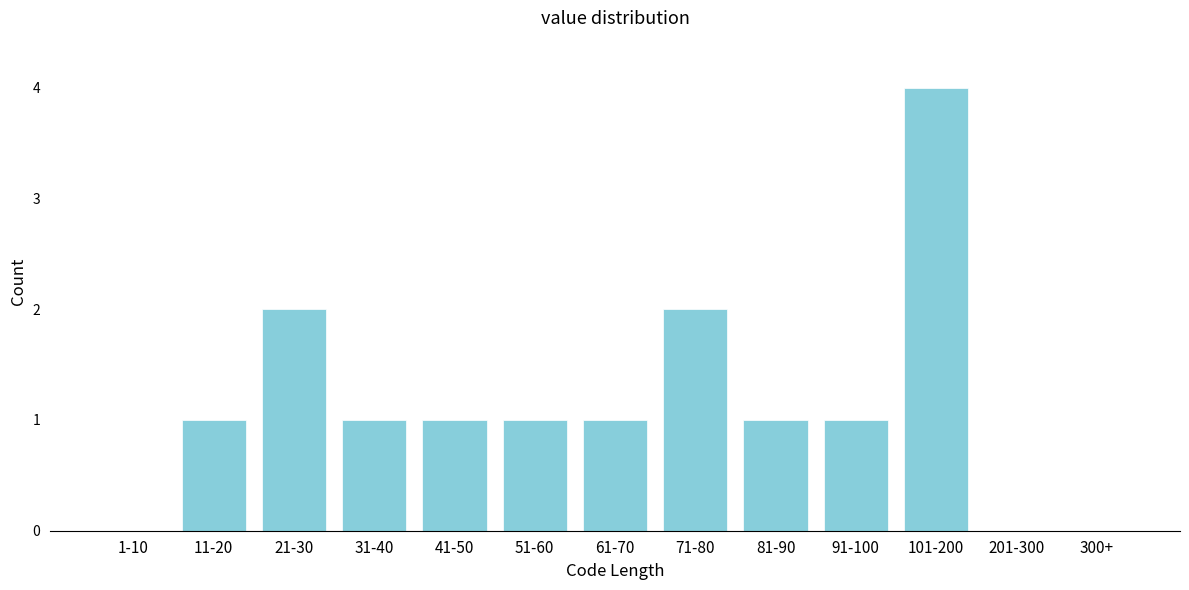

Reading left to right, list all the values displayed in this chart.

1-10=0	11-20=1	21-30=2	31-40=1	41-50=1	51-60=1	61-70=1	71-80=2	81-90=1	91-100=1	101-200=4	201-300=0	300+=0